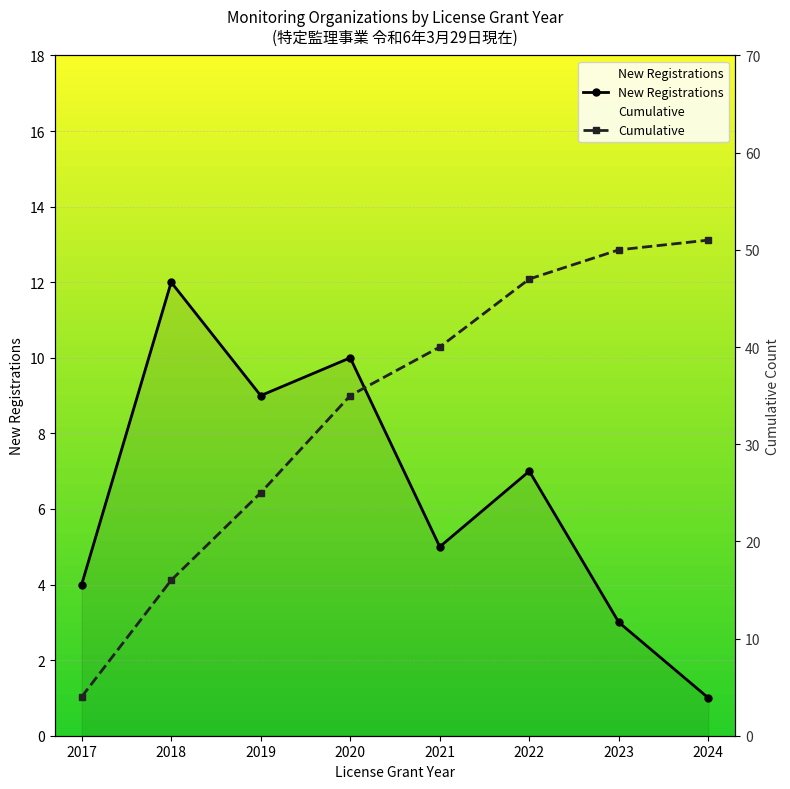

What is the maximum value for New Registrations?

12